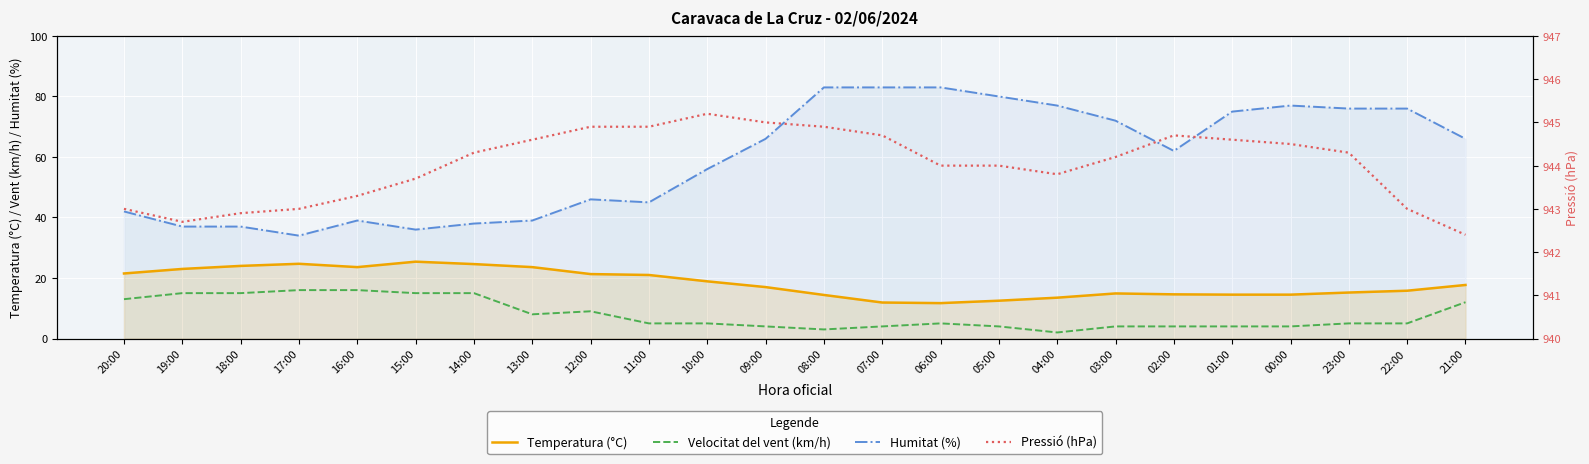

True or false: Pressió (hPa) and Temperatura (°C) intersect in this chart.

False